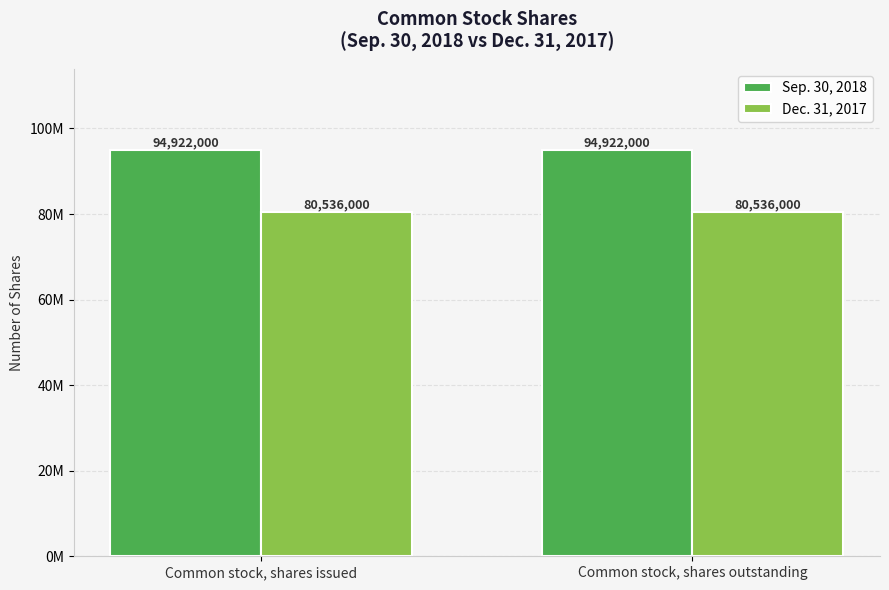

What is the sum of all Sep. 30, 2018 values?

189844000